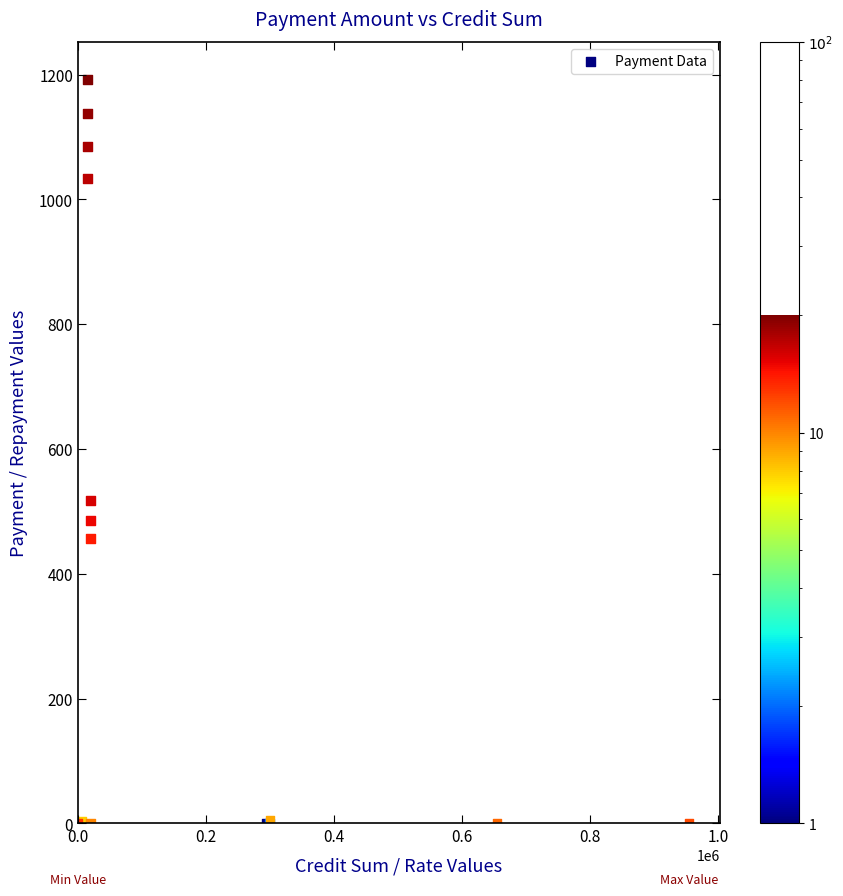

What Y value in the scatter plot is closest to 596?

517.4